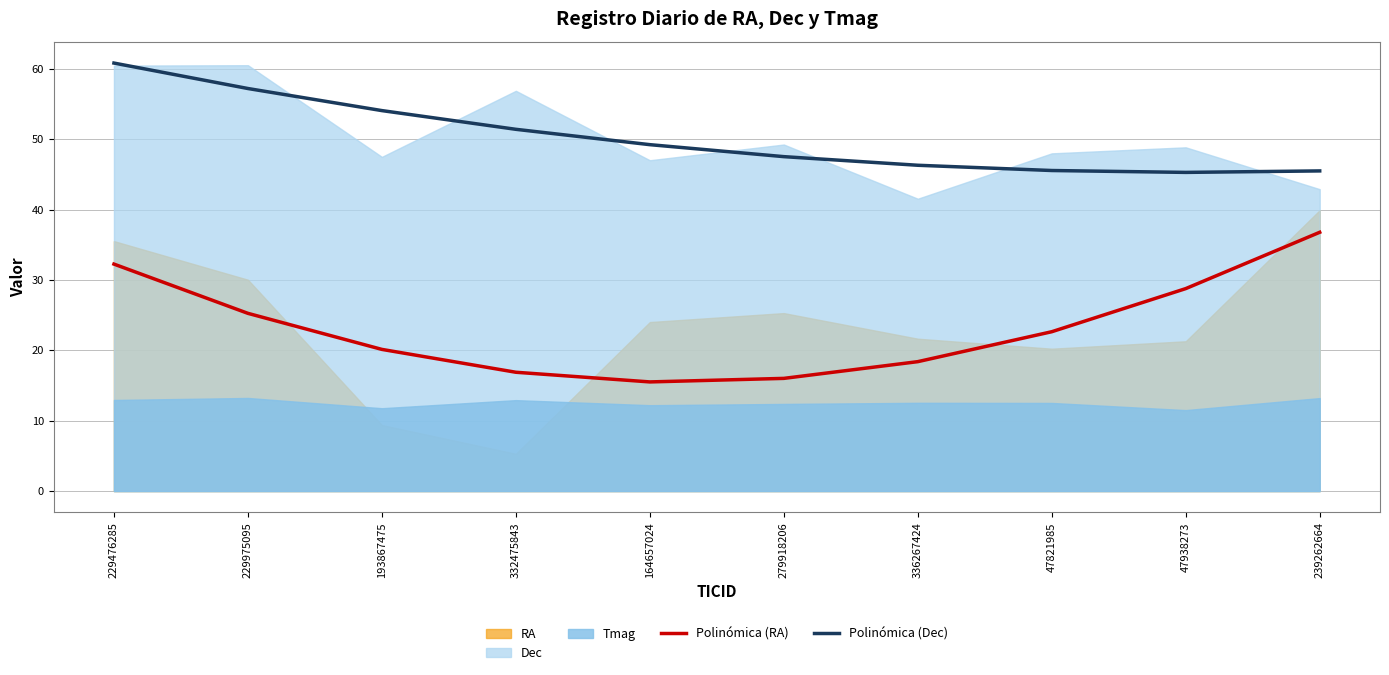

Which category has the lowest value in the Polinómica (Dec) series?

47938273